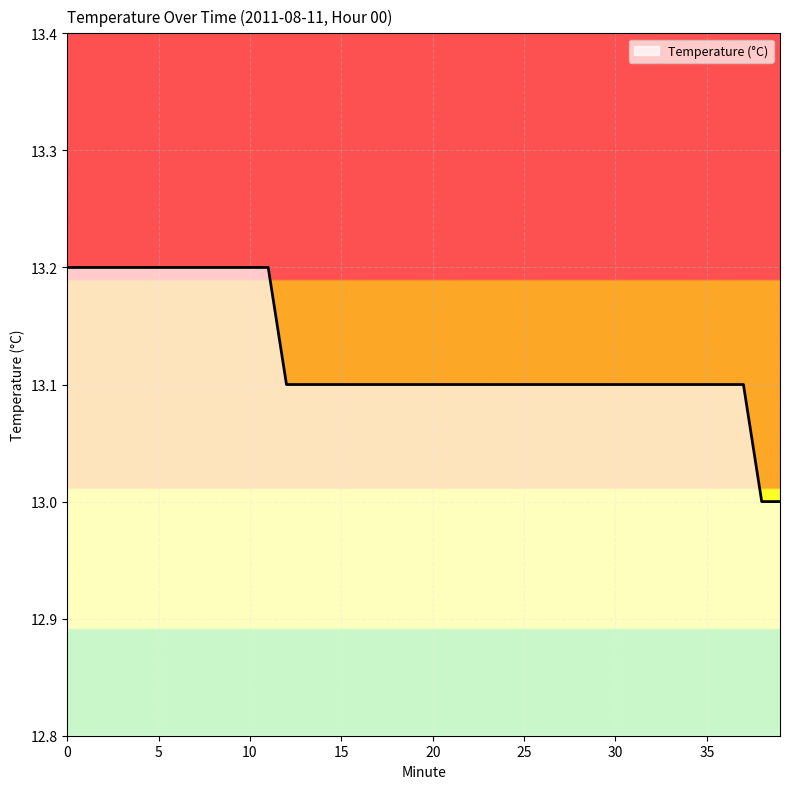

Reading left to right, transcribe all the data shown in this chart.

13.2	13.2	13.2	13.2	13.2	13.2	13.2	13.2	13.2	13.2	13.2	13.2	13.1	13.1	13.1	13.1	13.1	13.1	13.1	13.1	13.1	13.1	13.1	13.1	13.1	13.1	13.1	13.1	13.1	13.1	13.1	13.1	13.1	13.1	13.1	13.1	13.1	13.1	13.0	13.0